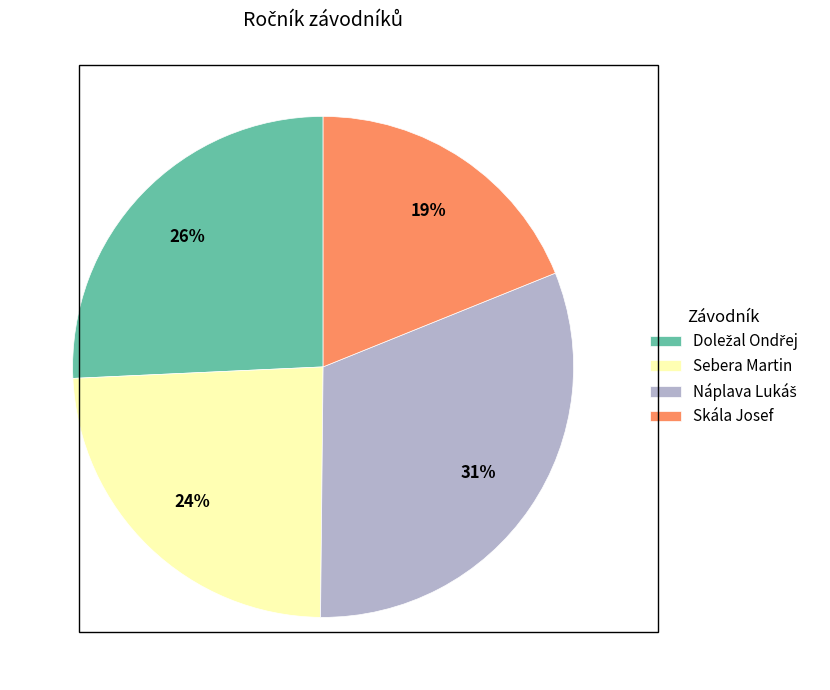

Is there a majority slice in this chart?

No